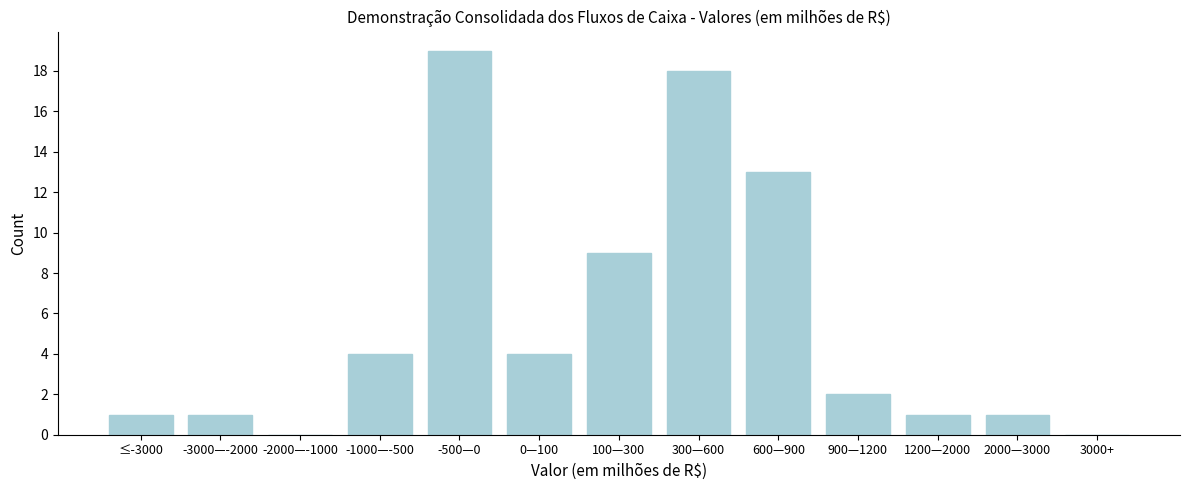

Reading left to right, transcribe all the data shown in this chart.

≤-3000=1	-3000—-2000=1	-2000—-1000=0	-1000—-500=4	-500—0=19	0—100=4	100—300=9	300—600=18	600—900=13	900—1200=2	1200—2000=1	2000—3000=1	3000+=0